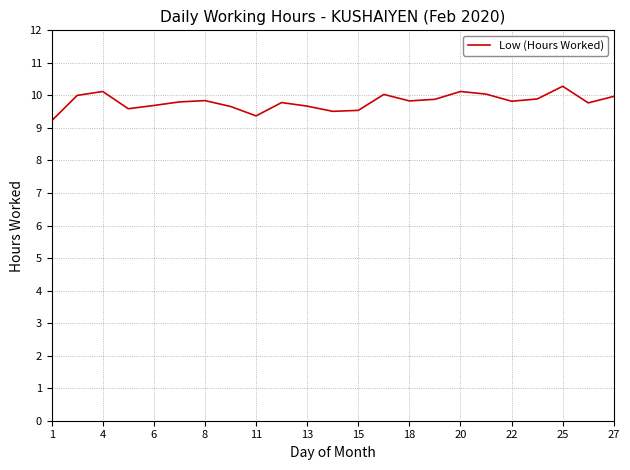

How many lines are shown in the chart?

1